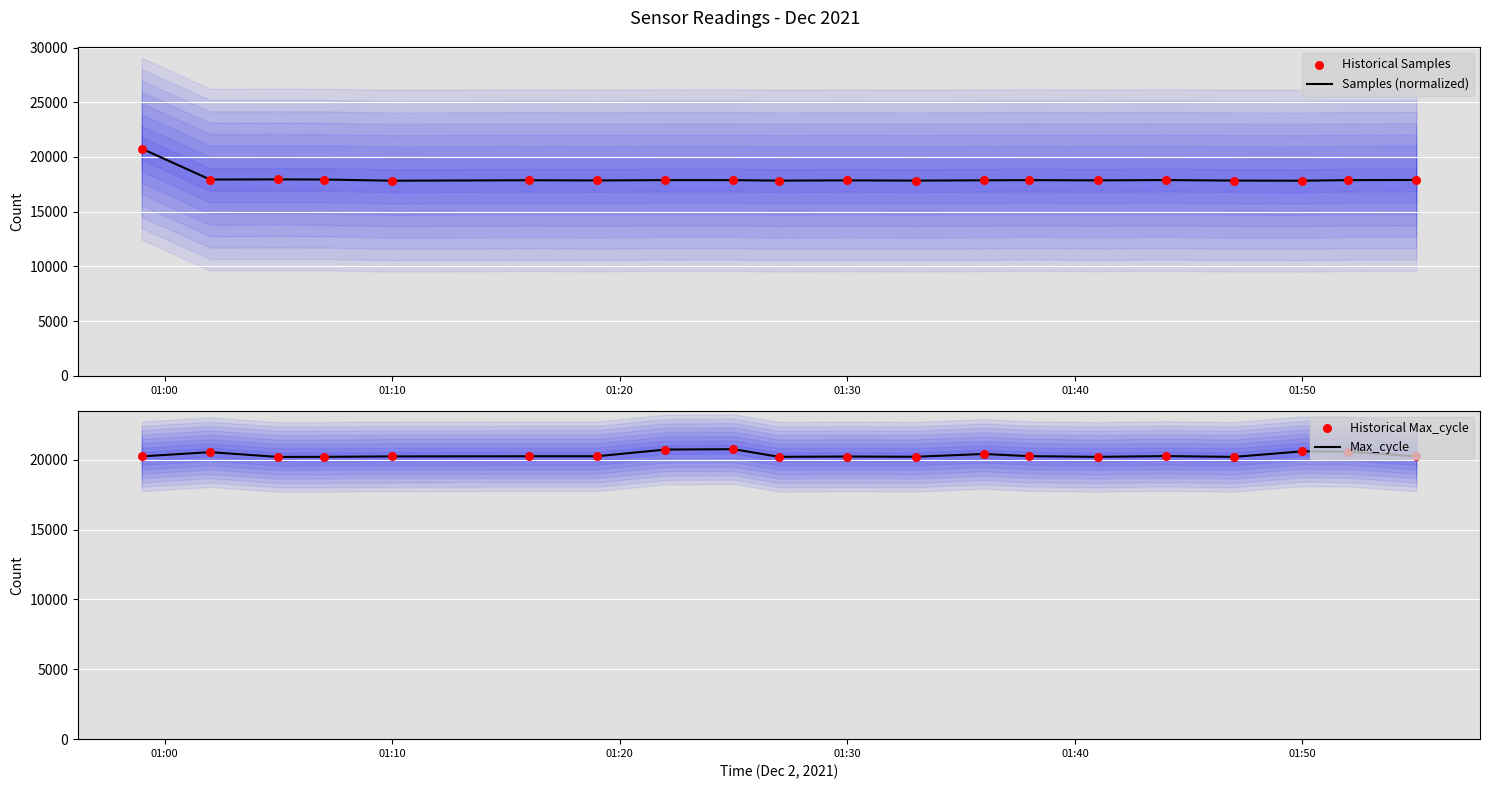

What is the lowest value of the Samples (normalized) series?

17829.5